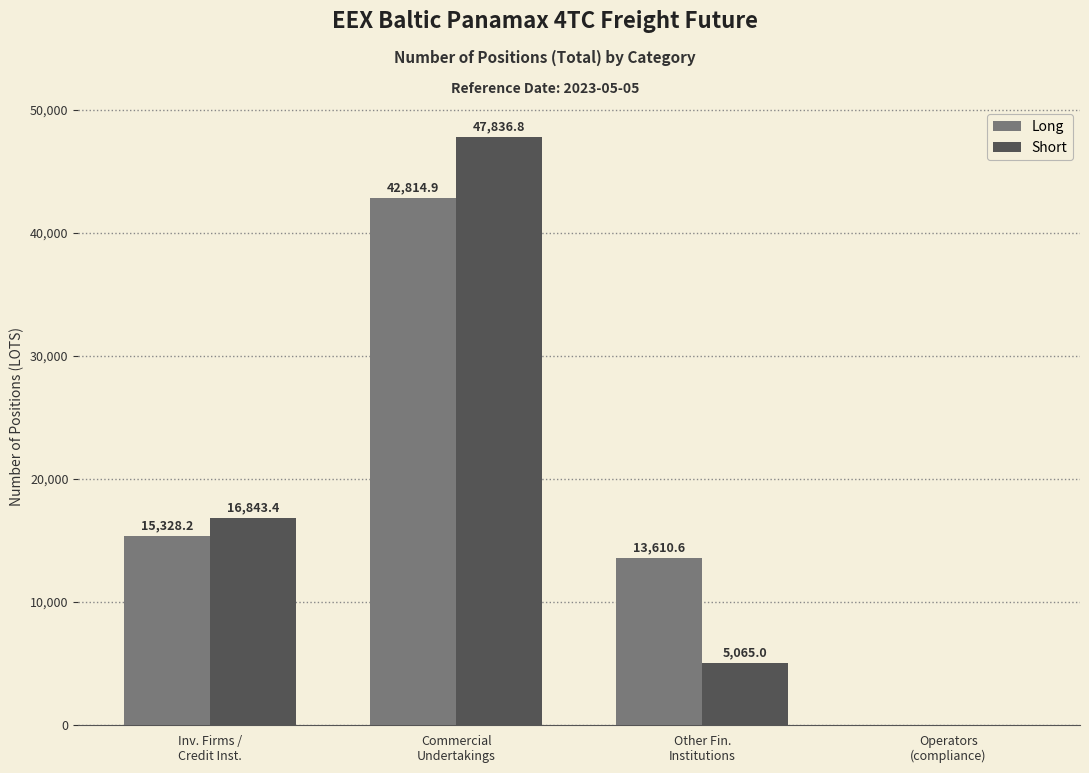

Which series has the largest total across all categories?

Long